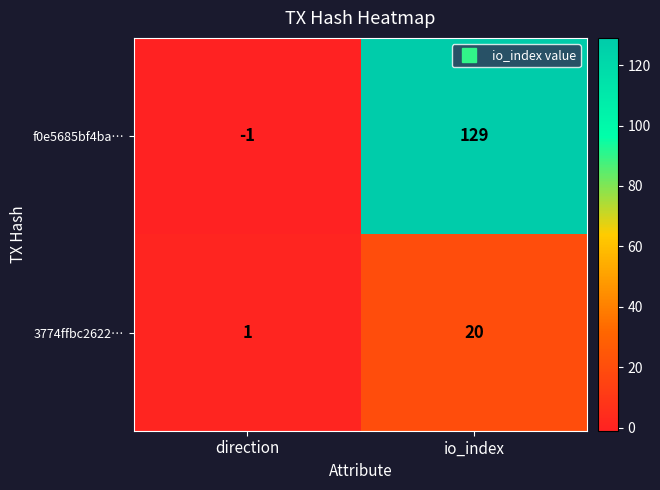

Rank the series by their average value, from highest to lowest.

f0e5685bf4ba…, 3774ffbc2622…